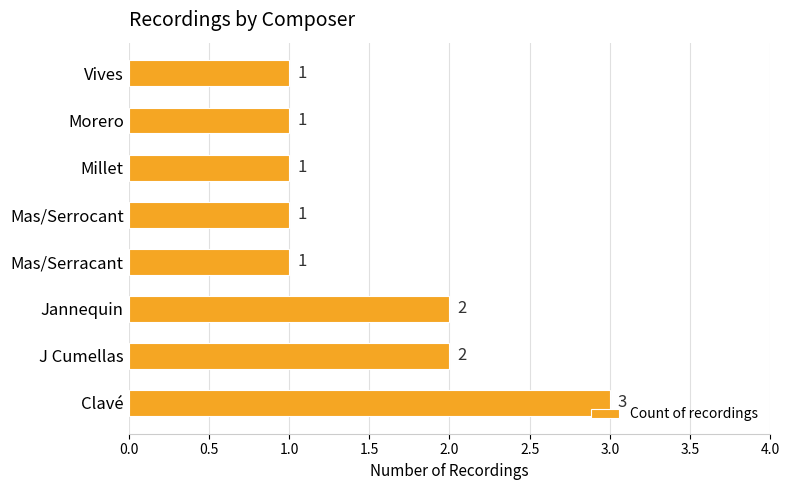

What is the sum of all values?

12